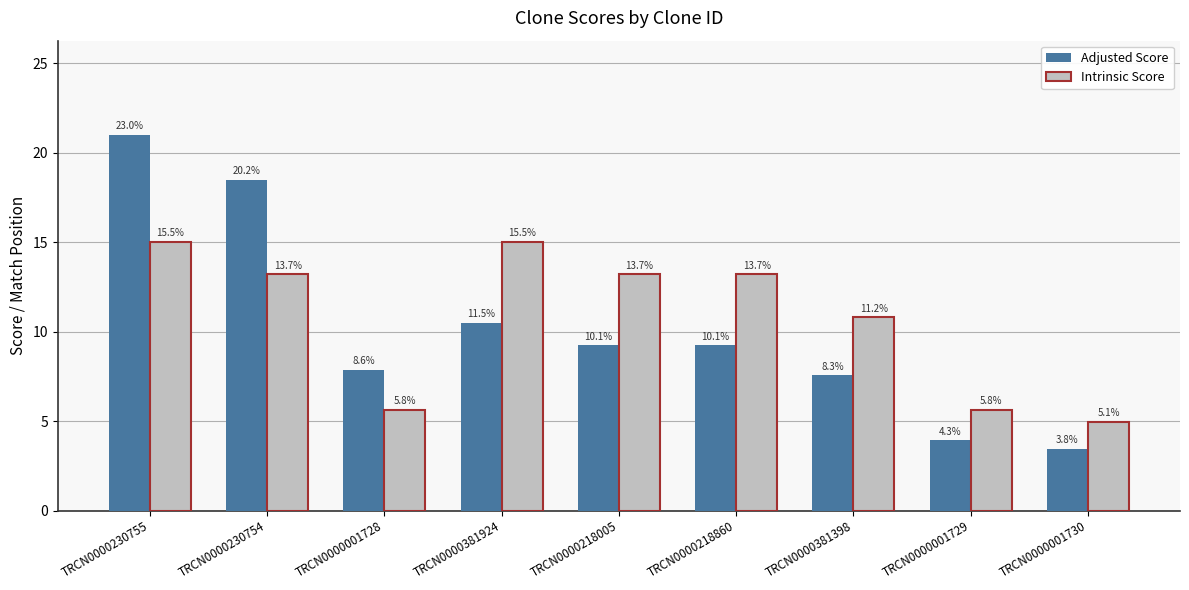

What is the difference between the highest and lowest values at TRCN0000001729?

1.7